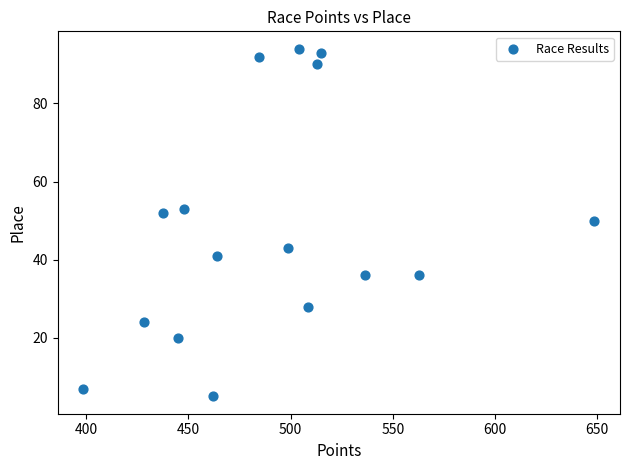

What Y value in the scatter plot is closest to 49?

50